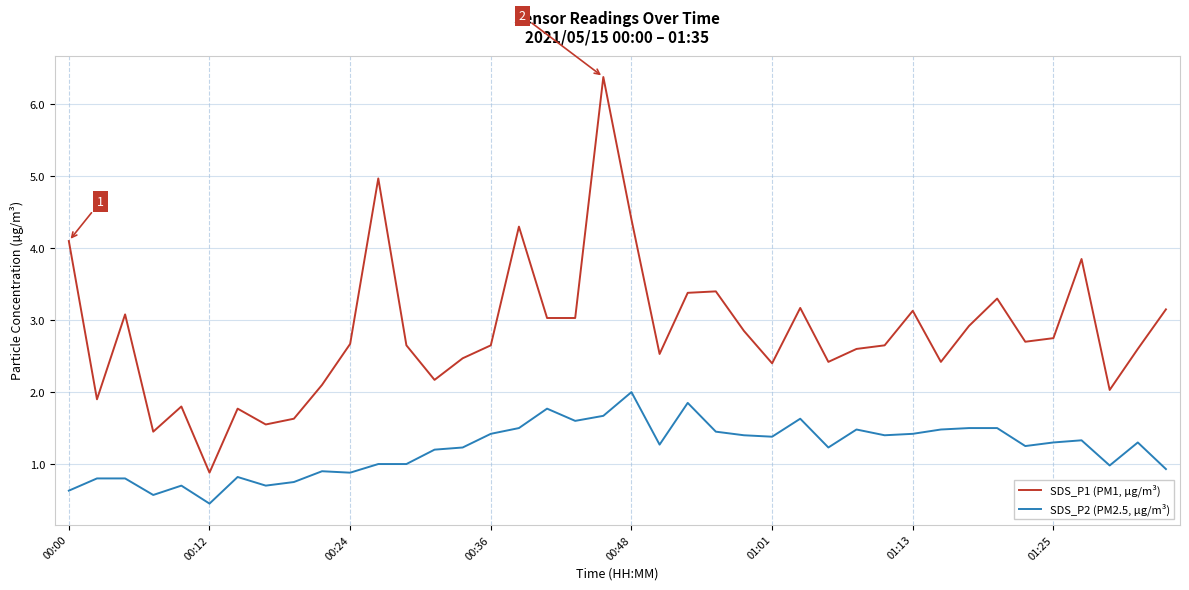

Which series has the largest total across all categories?

SDS_P1 (PM1, µg/m³)